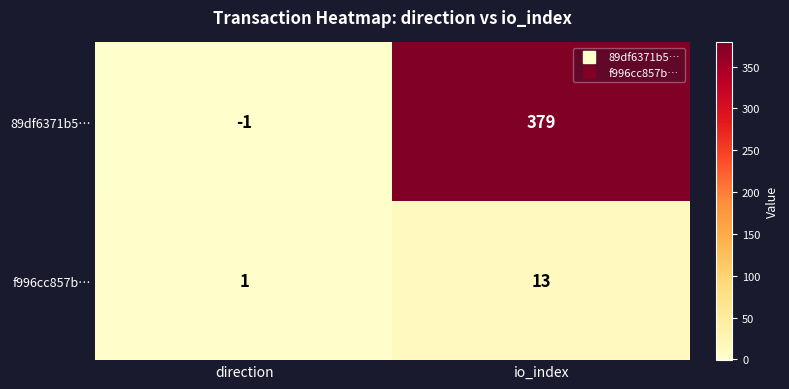

How many categories are shown in the chart?

2